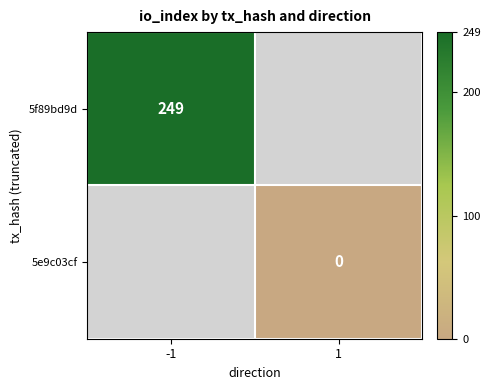

Which label corresponds to the largest value in the chart?

-1